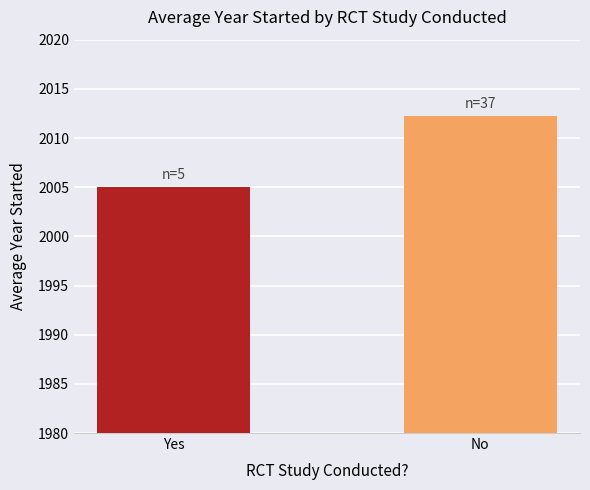

What value does the data have at No?

2012.2